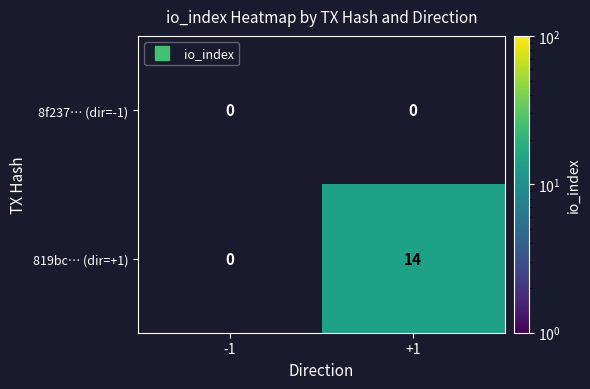

List the labels in order of 819bc… (dir=+1) value, largest first.

-1, +1